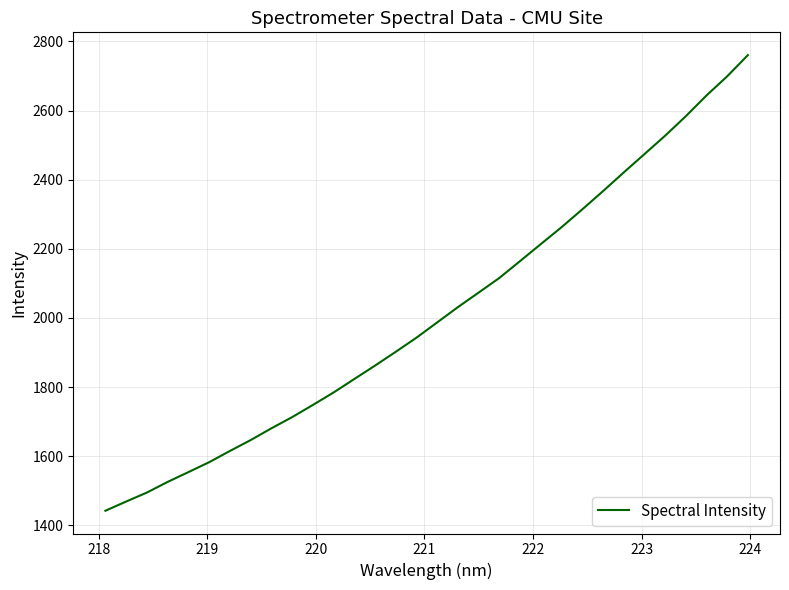

What is the maximum value shown in the chart?

2760.4